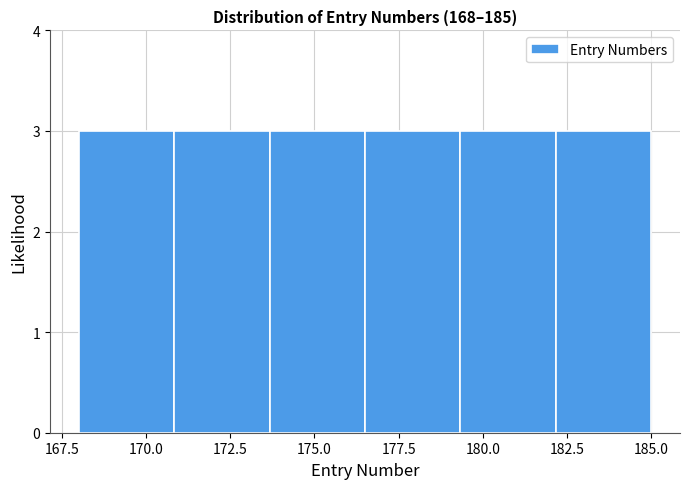

What is the height of the bar covering 176.5 to 179.5 on the x-axis? Neither the bar edges nor the heights are printed on the chart, so give them approximately, as read against the axes.

3